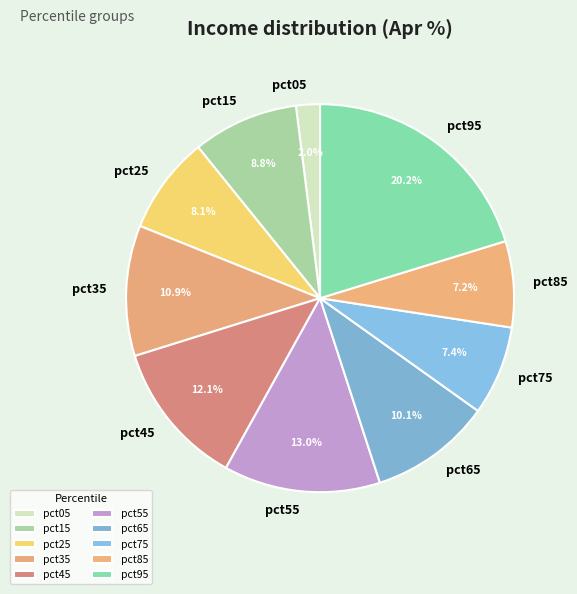

How much of the chart is everything except pct45?

87.9%